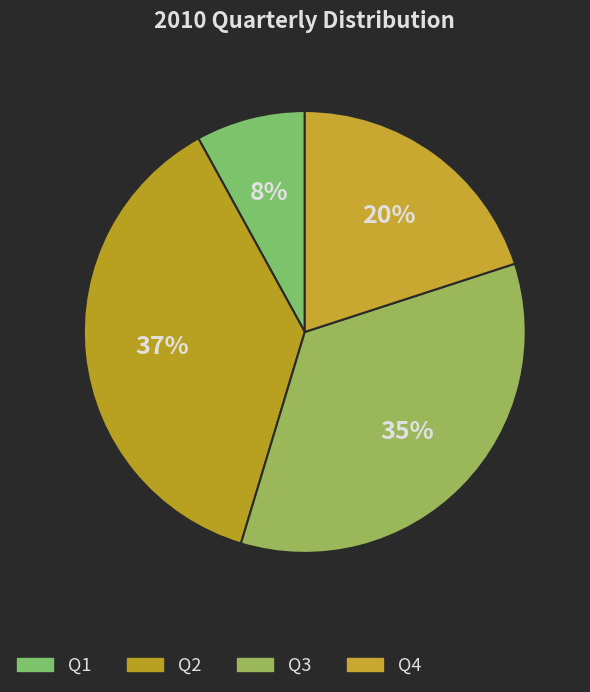

The Q4 slice represents 20% of the pie. True or false?

True